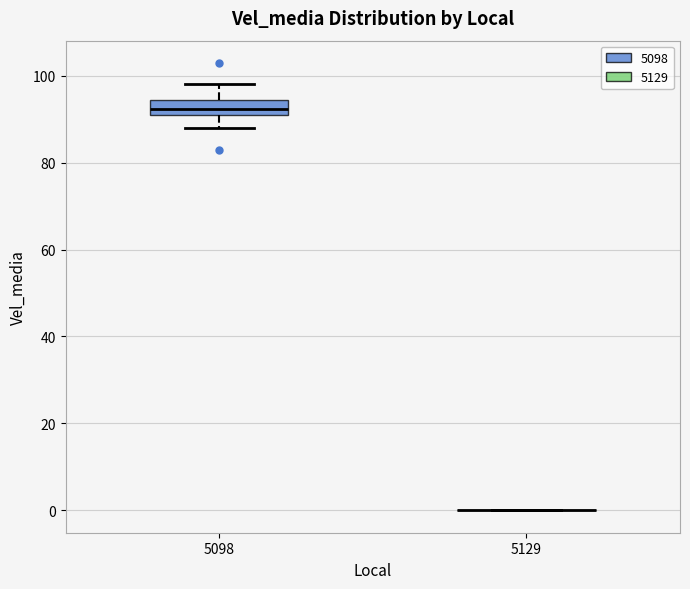

Where is the upper edge of the box at x = 5098 on the y-axis? The values are not printed on the chart, so give them approximately, as read against the axis.

94